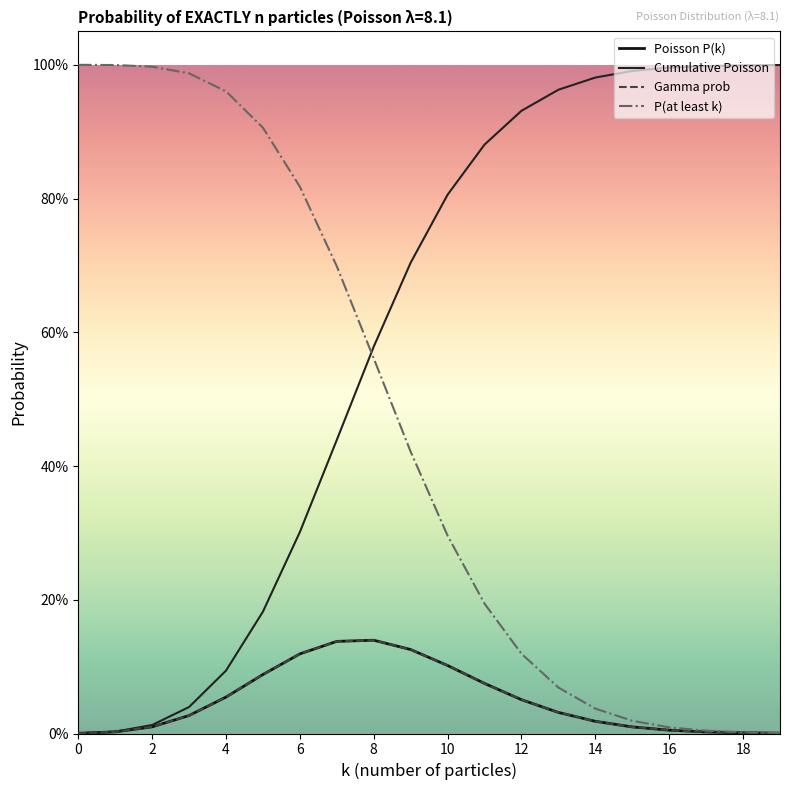

Does the chart have visible grid lines?

No